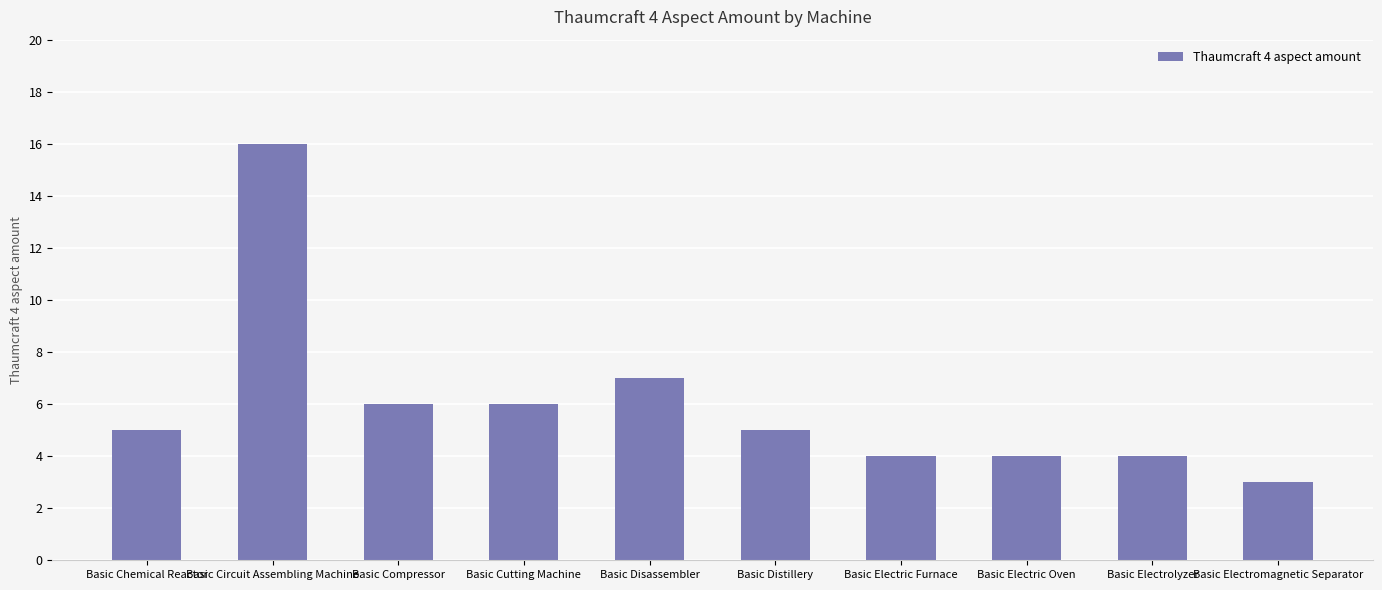

Read the value at Basic Electrolyzer.

4